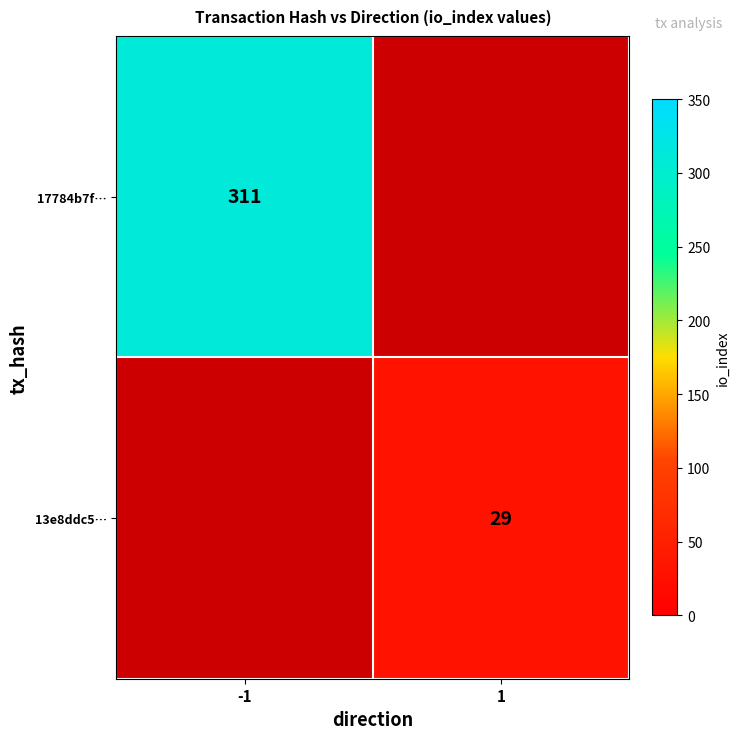

Is it true that 13e8ddc5… equals 29 at 1?

True